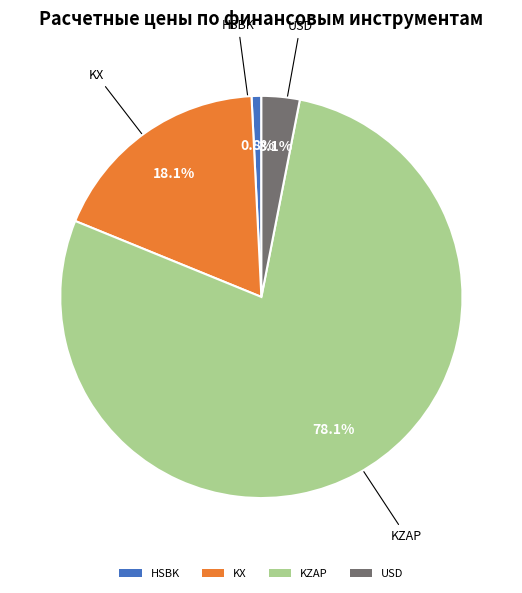

How much of the chart is everything except USD?

96.9%